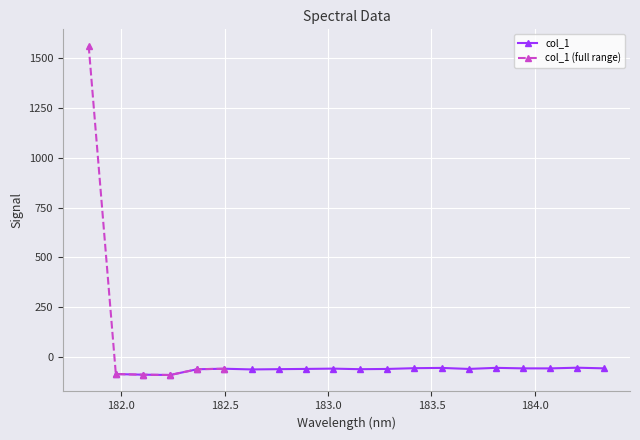

Which label corresponds to the largest value in the chart?

181.8418